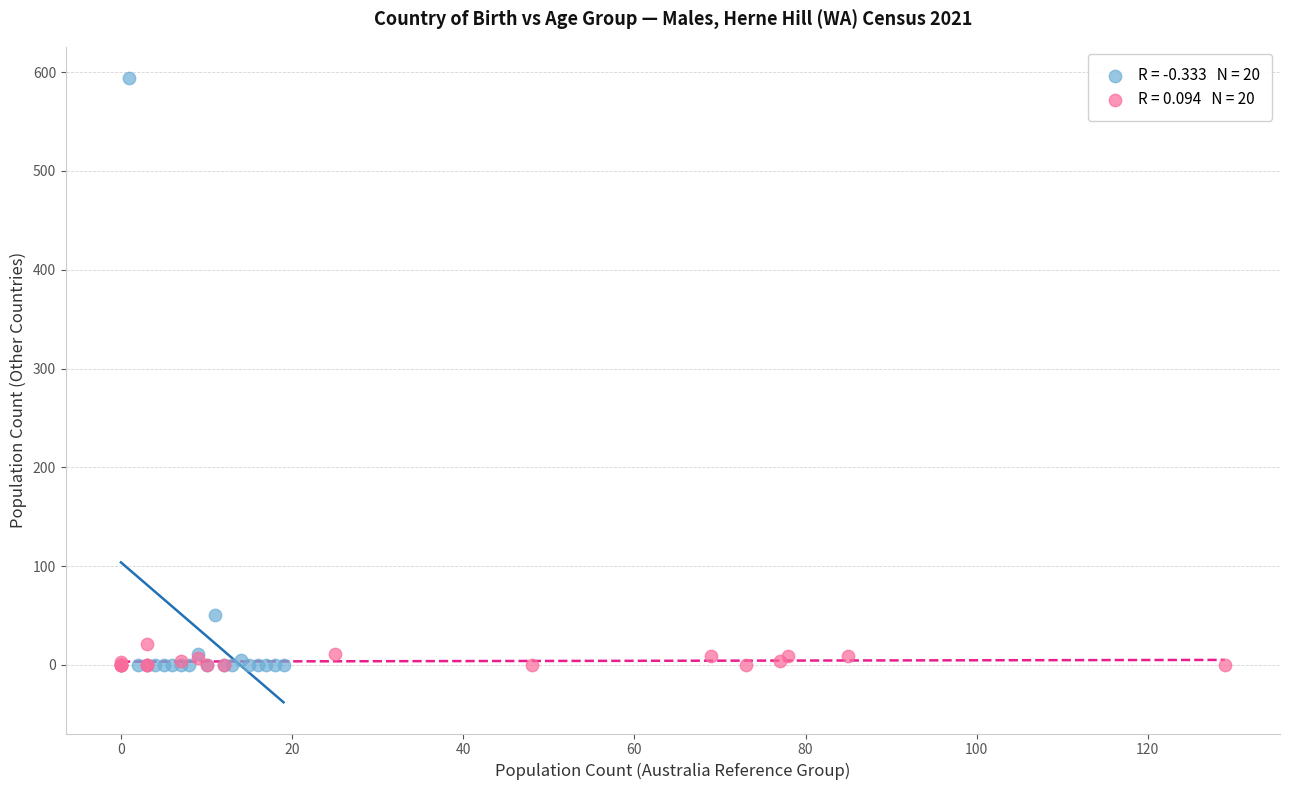

What are all the series names shown in the legend?

0-4 to 85+ Age Counts (Australia-born), Country Totals vs Age Spread